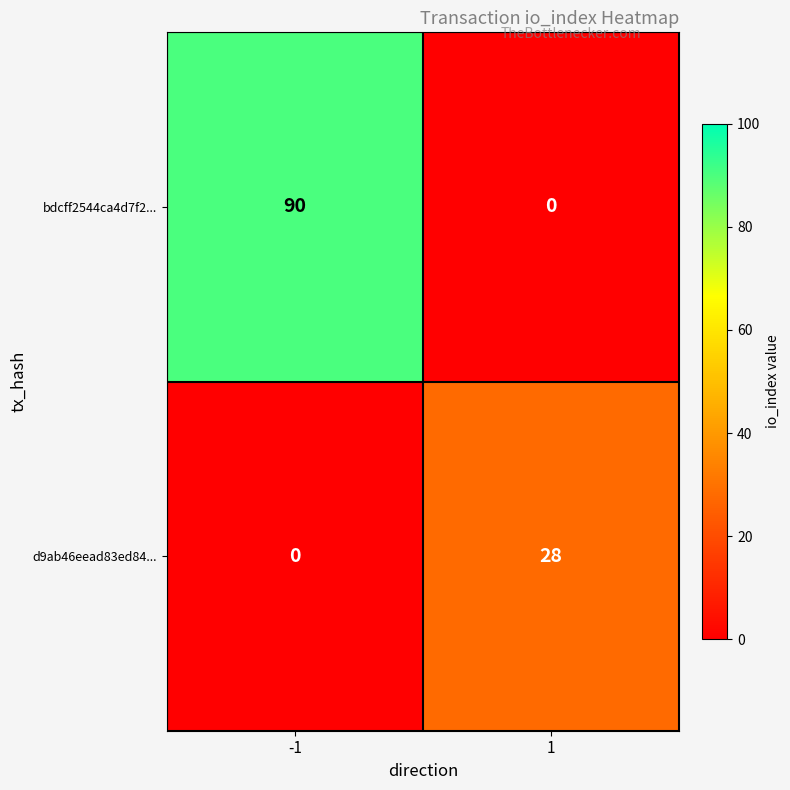

What is the difference between the maximum and minimum values in the d9ab46eead83ed84... series?

28